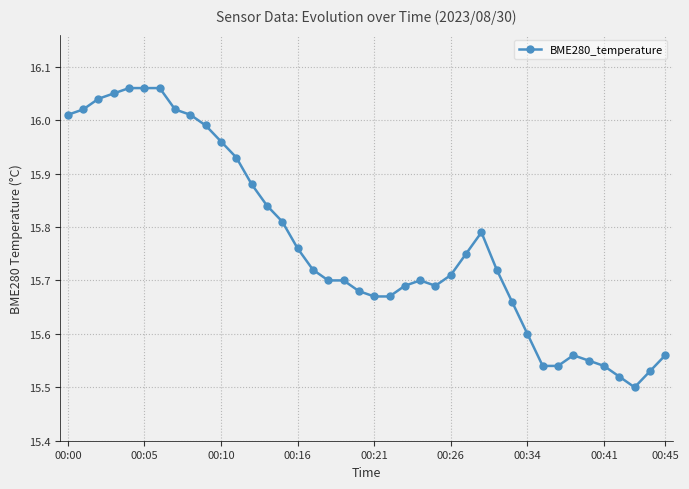

How many data points does each series have?

40